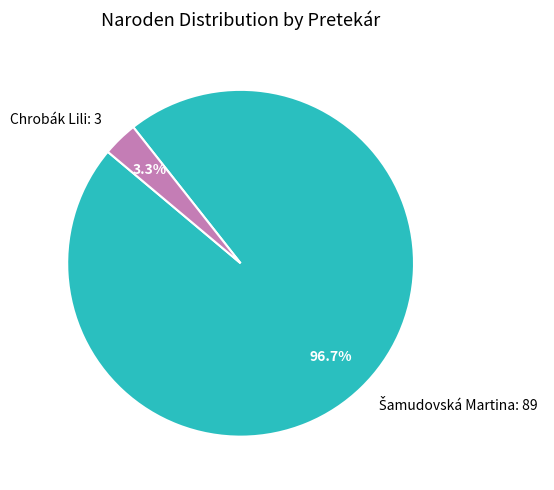

Count the number of slices in the pie.

2